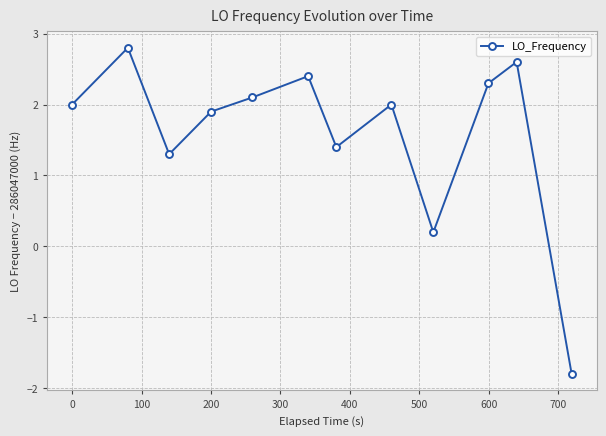

True or false: there are more than 0 points higher than both neighbors.

True